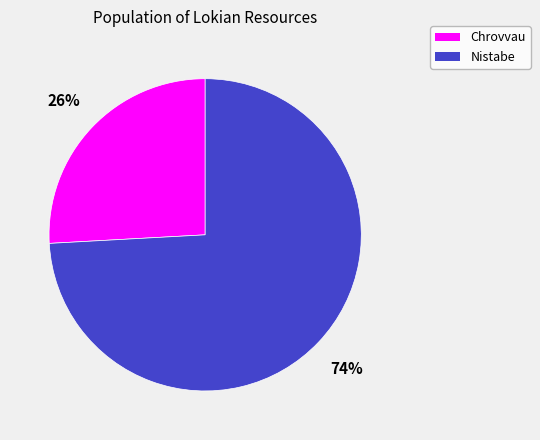

To the nearest percent, what percentage of the pie is Chrovvau?

26%